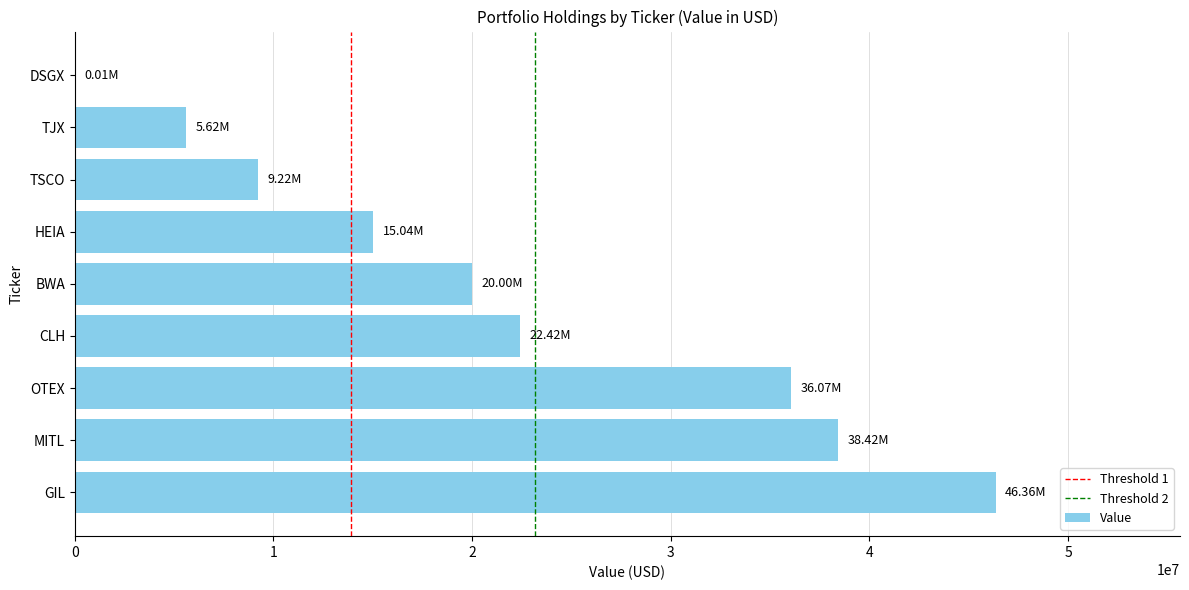

At which category does the chart reach its peak across all series?

GIL